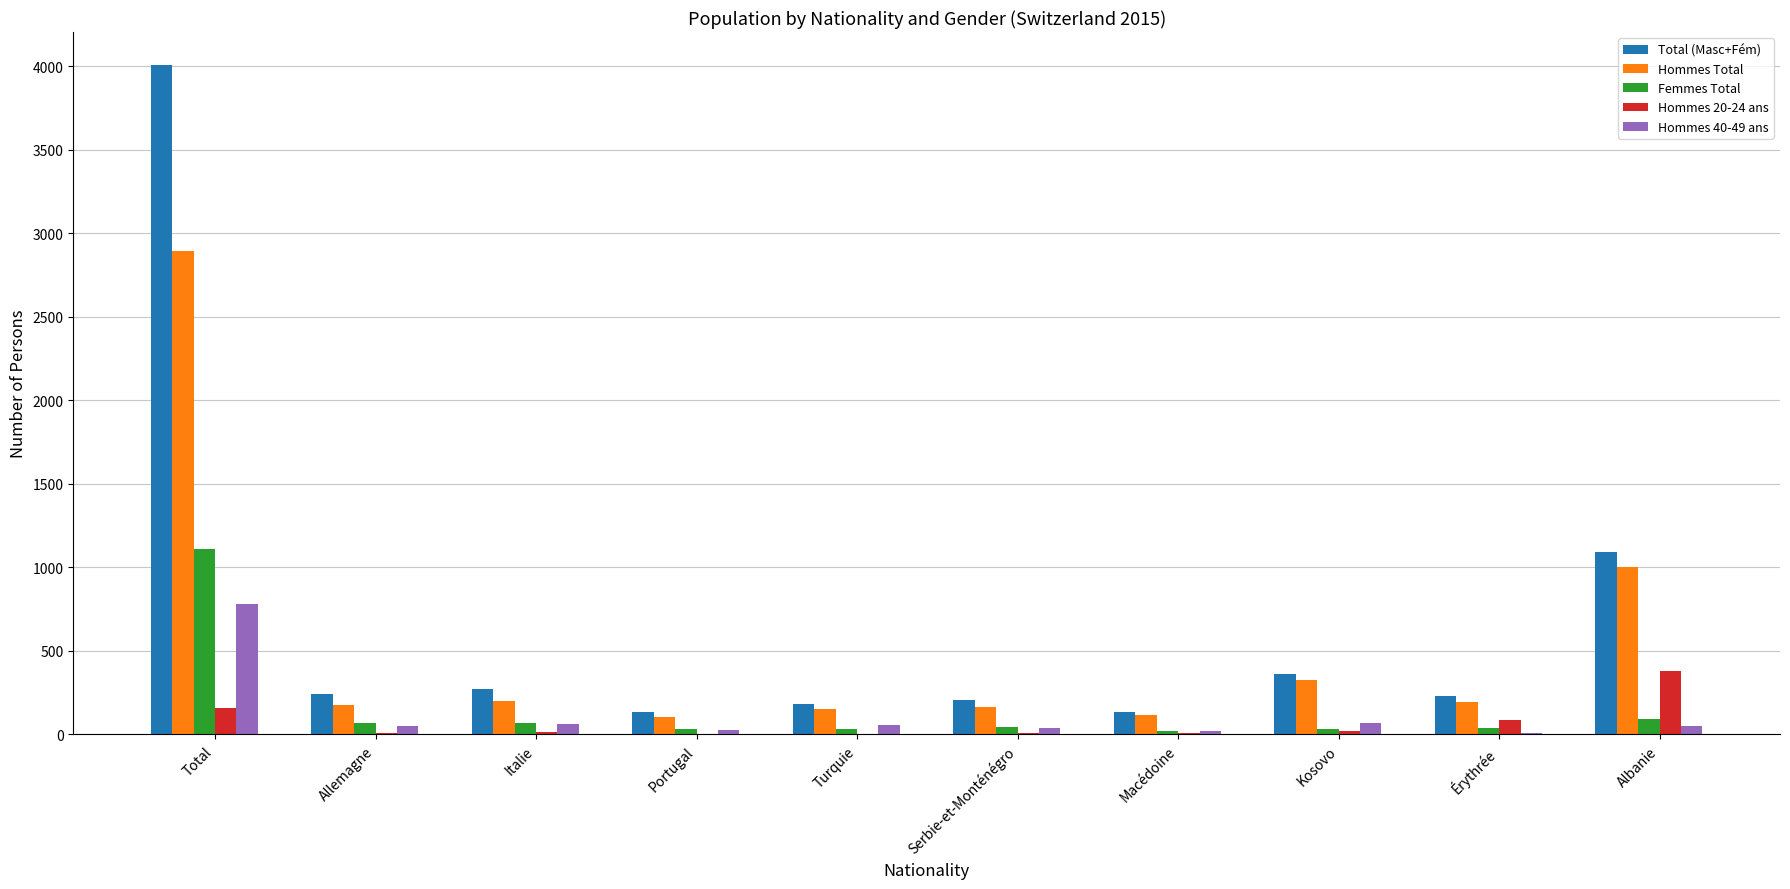

Where is Femmes Total nearest to the value 565?

Albanie